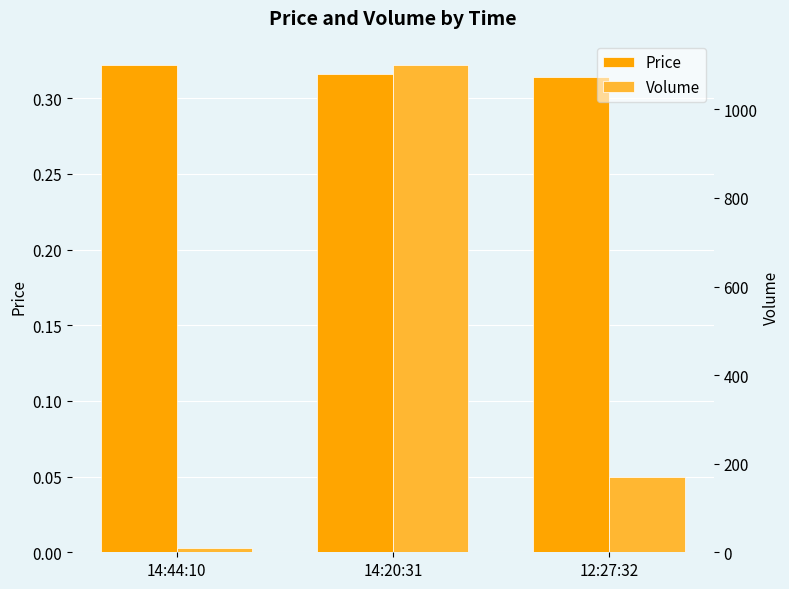

What is the label of the 2nd bar from the left?

14:20:31